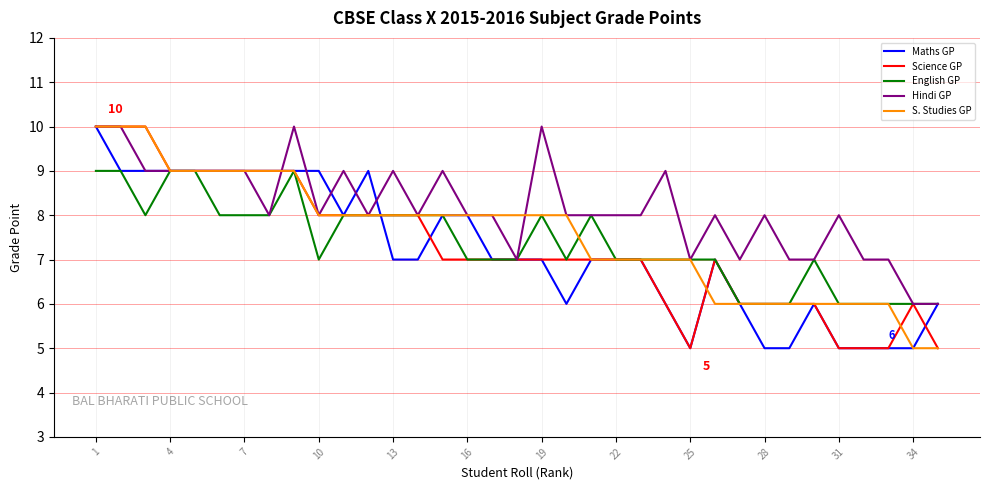

True or false: Maths GP has more than 2 points higher than both neighbors.

True